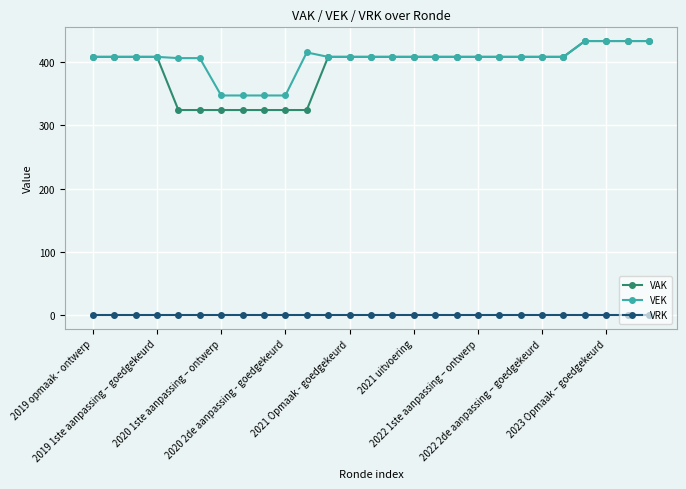

Which series has the widest spread of values?

VAK